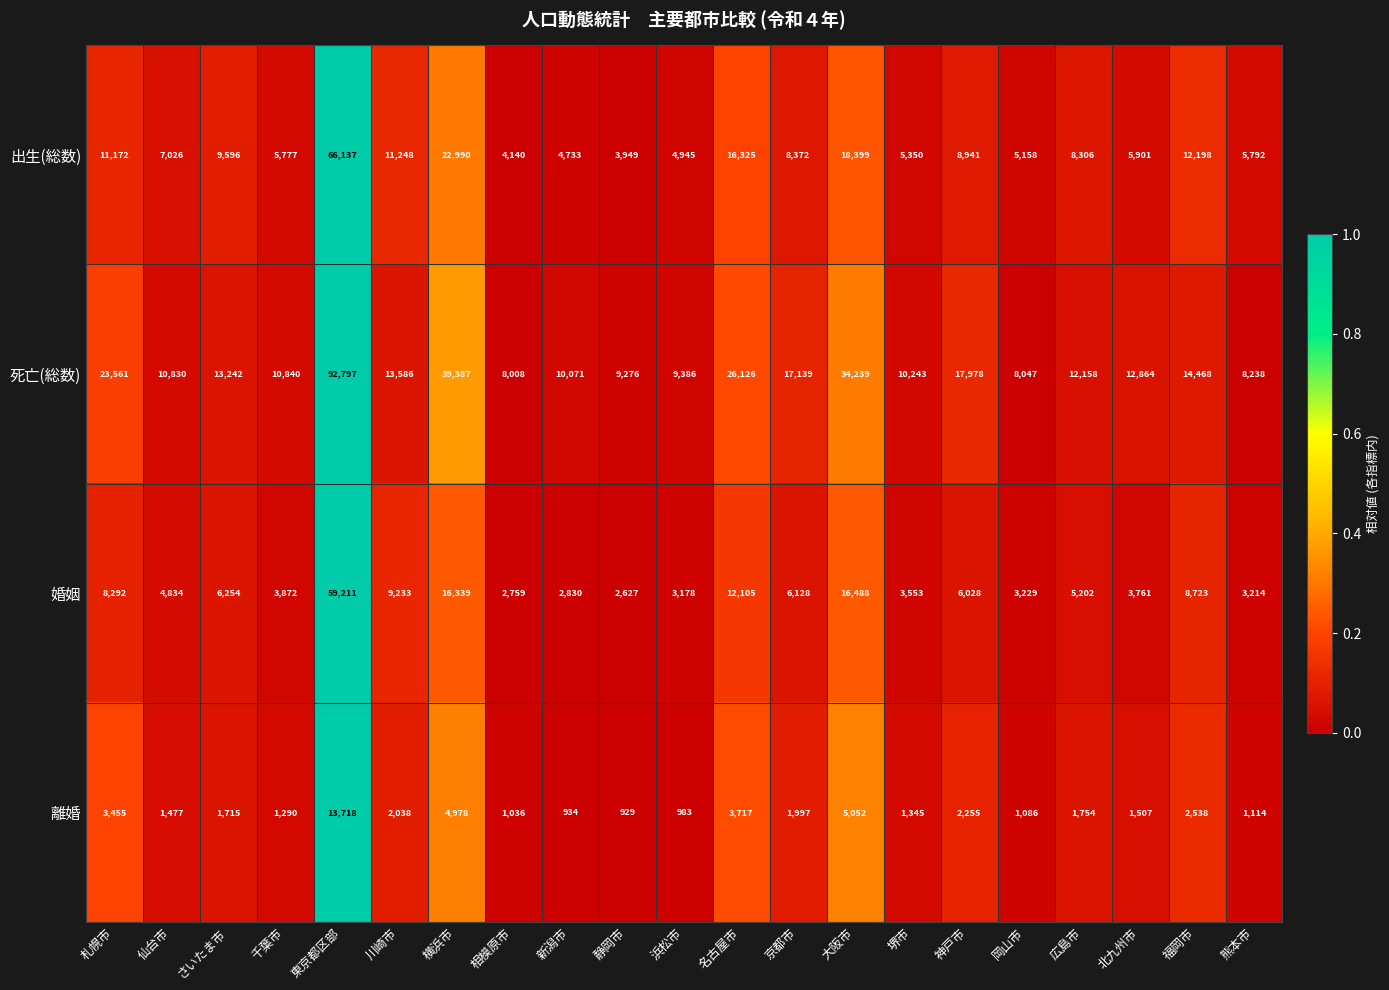

How many categories are shown in the chart?

21